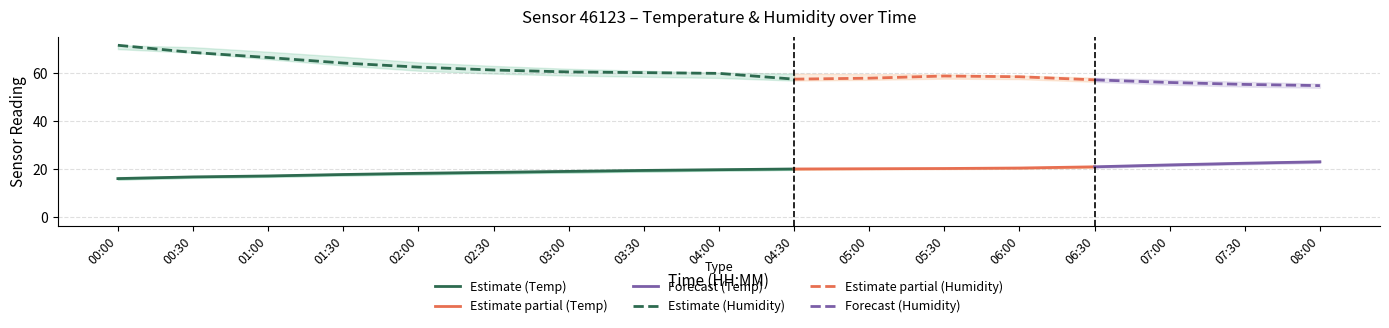

True or false: humidity_upper and temperature_lower cross at least once.

False